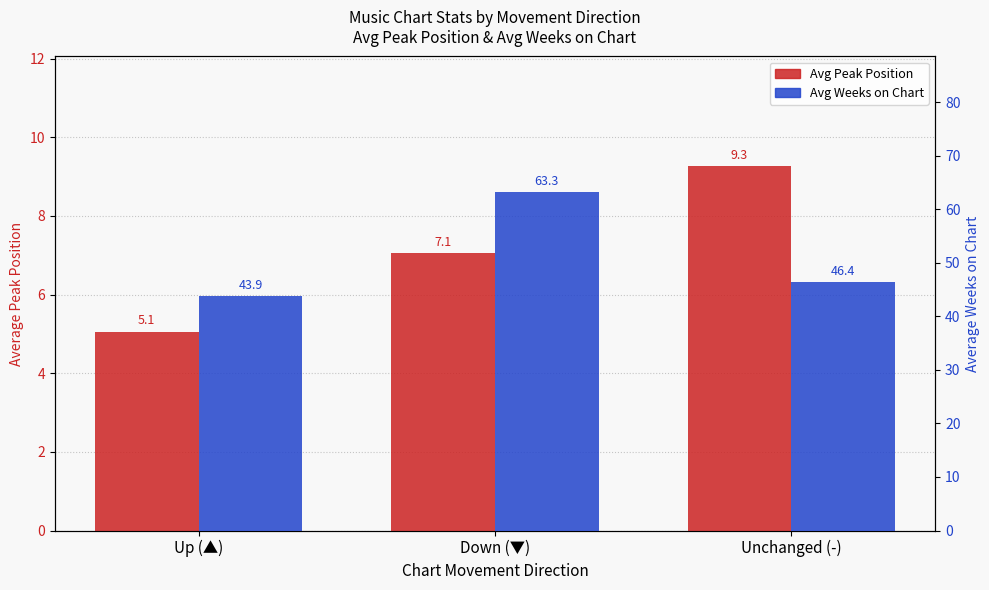

Does the chart contain stacked bars?

No